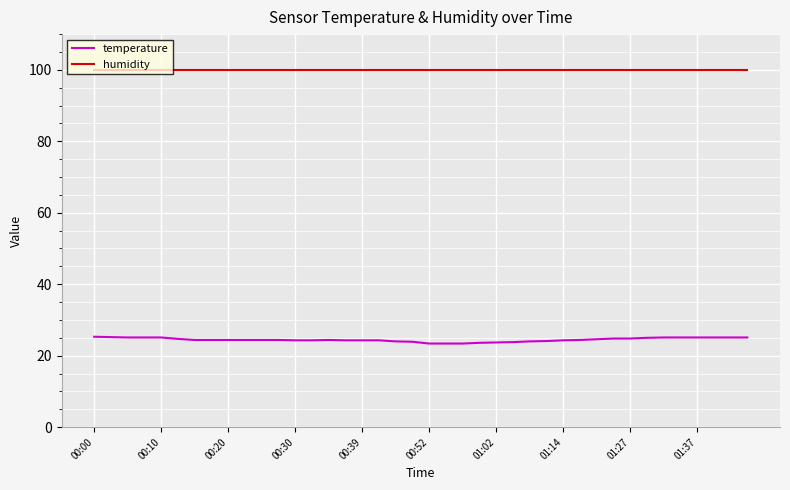

List the series in order of their peak value, lowest first.

temperature, humidity